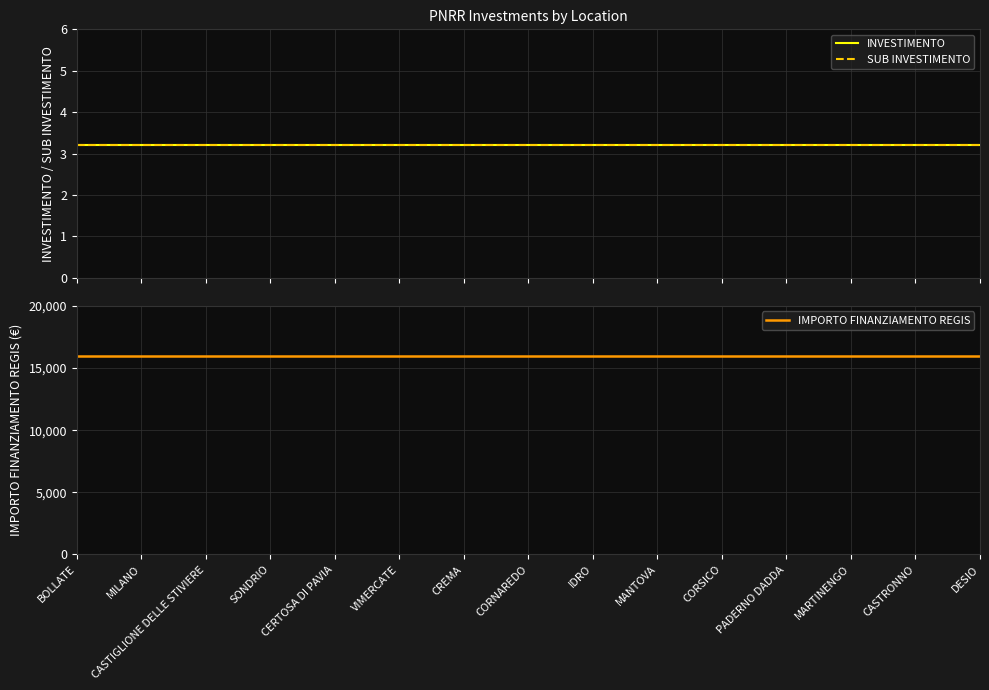

What is the label of the 12th point from the right?

SONDRIO